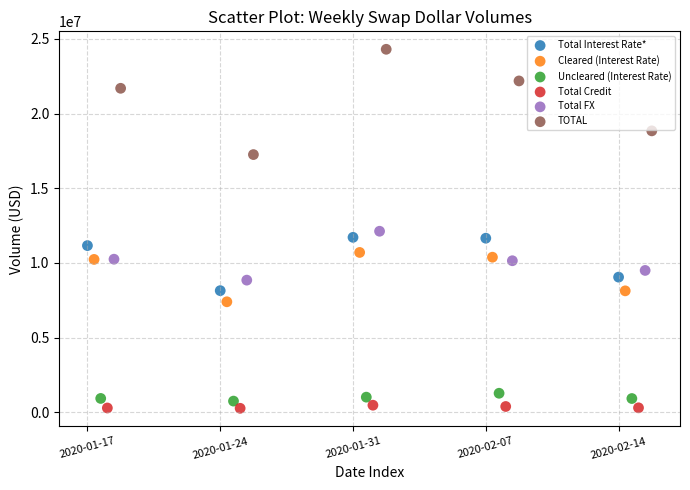

Which series contains the highest Y value?

TOTAL